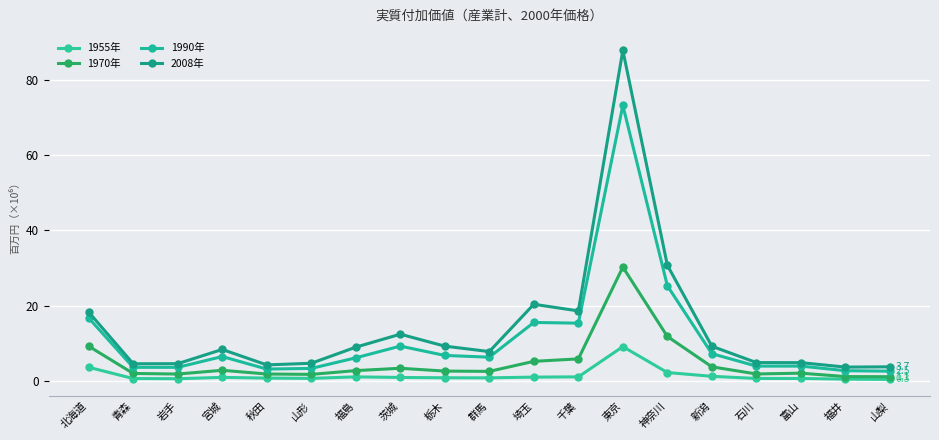

What is the label of the 2nd point from the right?

福井